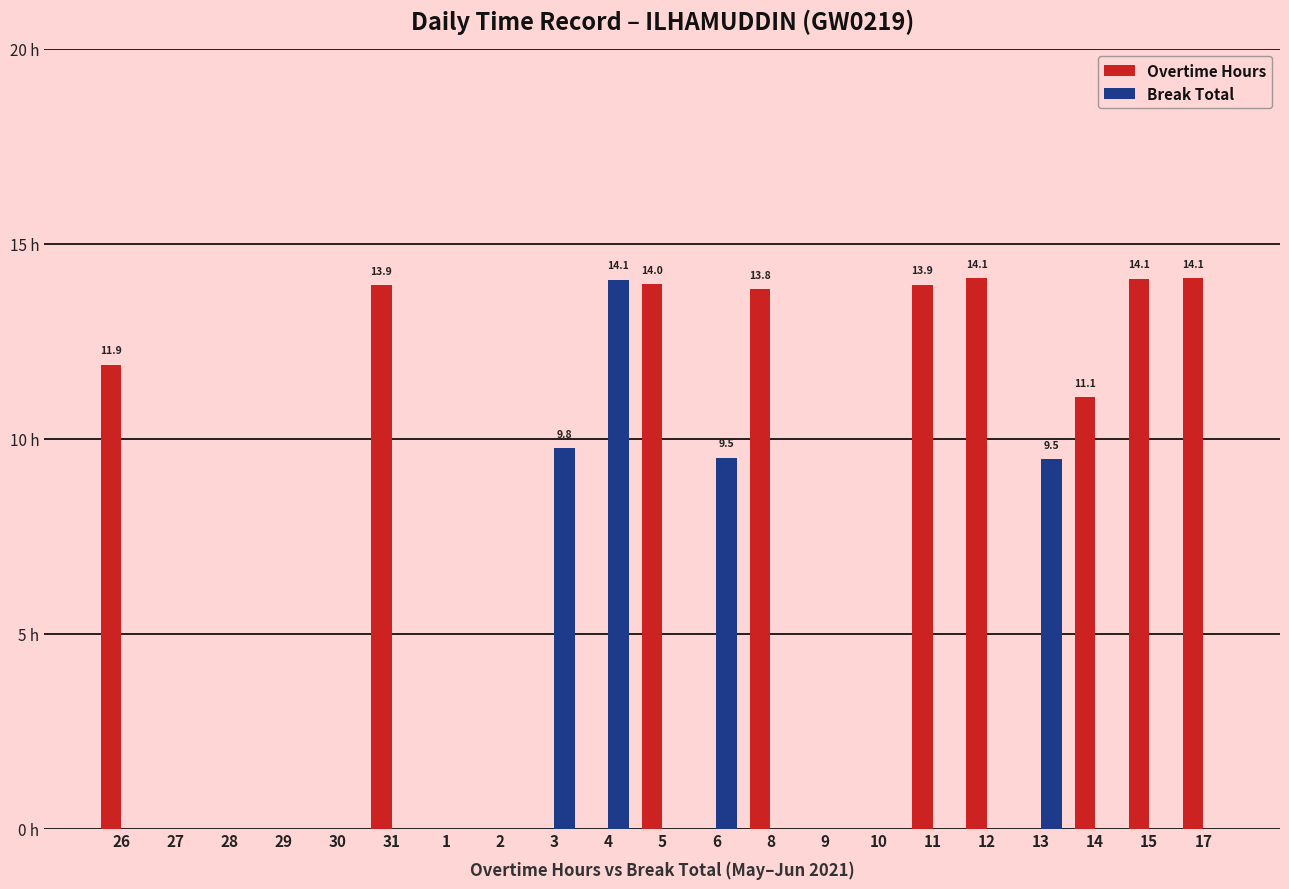

What is the average value of the Break Total series?

2.0